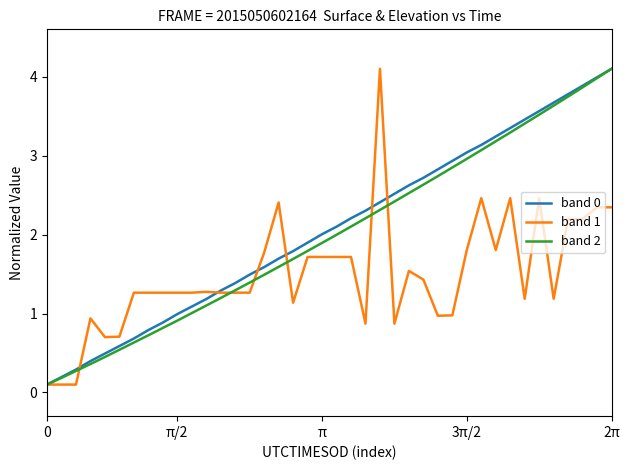

What is the maximum value shown in the chart?

4.1